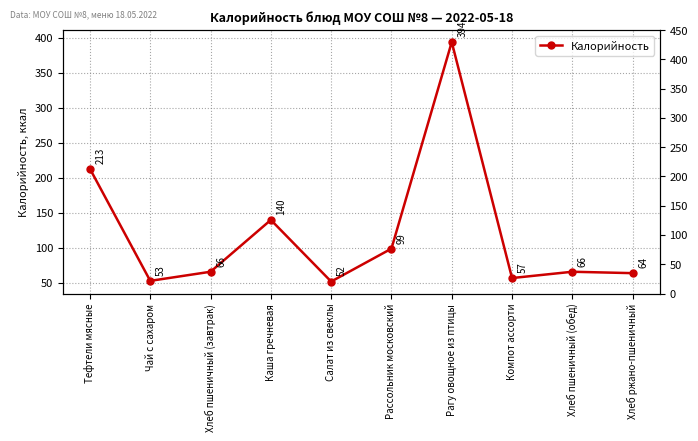

What is the sum of all values?

1204